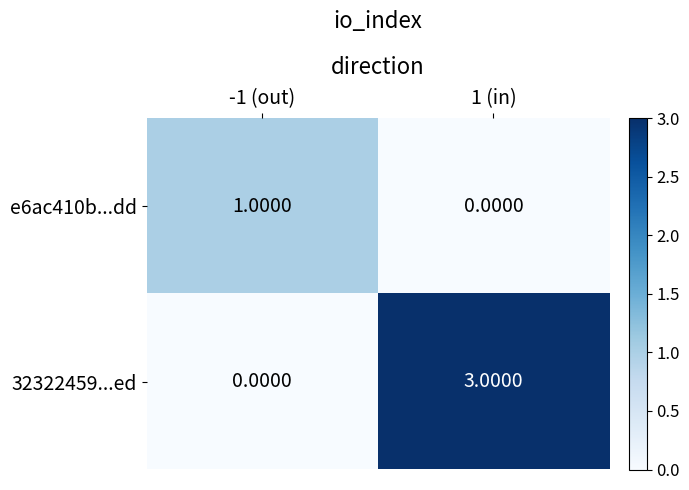

Count the number of categories in the chart.

2